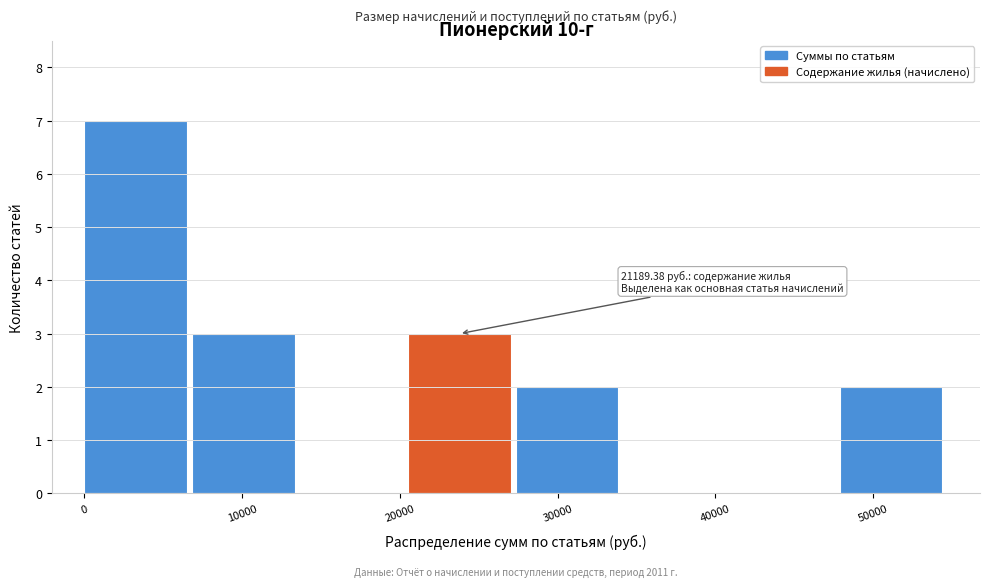

Which range on the x-axis has the tallest bar?

0 to 7000